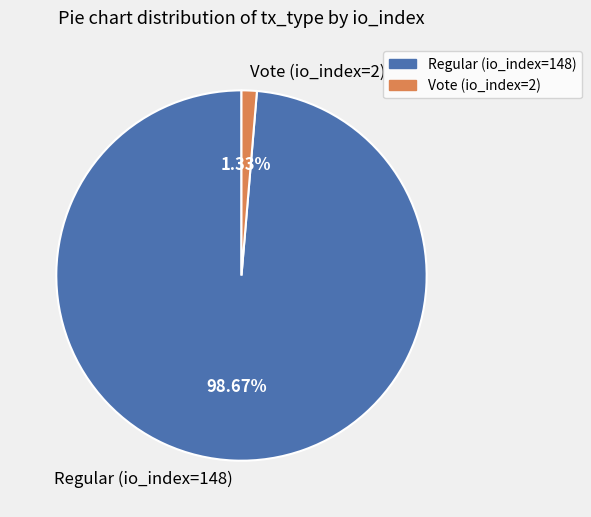

Count the number of slices in the pie.

2